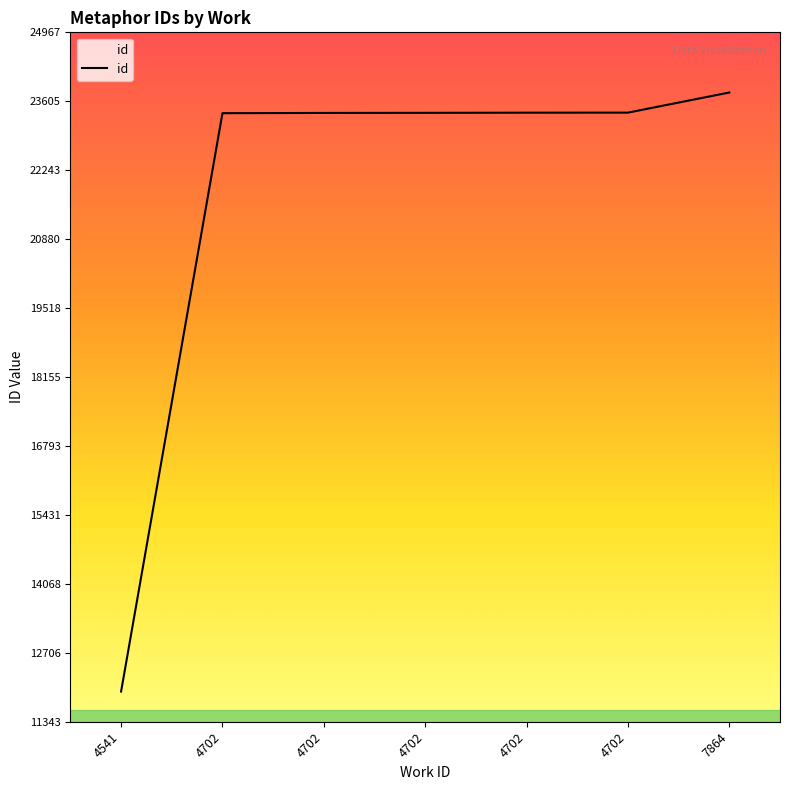

Reading left to right, what are all the values shown in this chart?

4541=11941	4702=23370	4702=23375	4702=23377	4702=23380	4702=23381	7864=23779